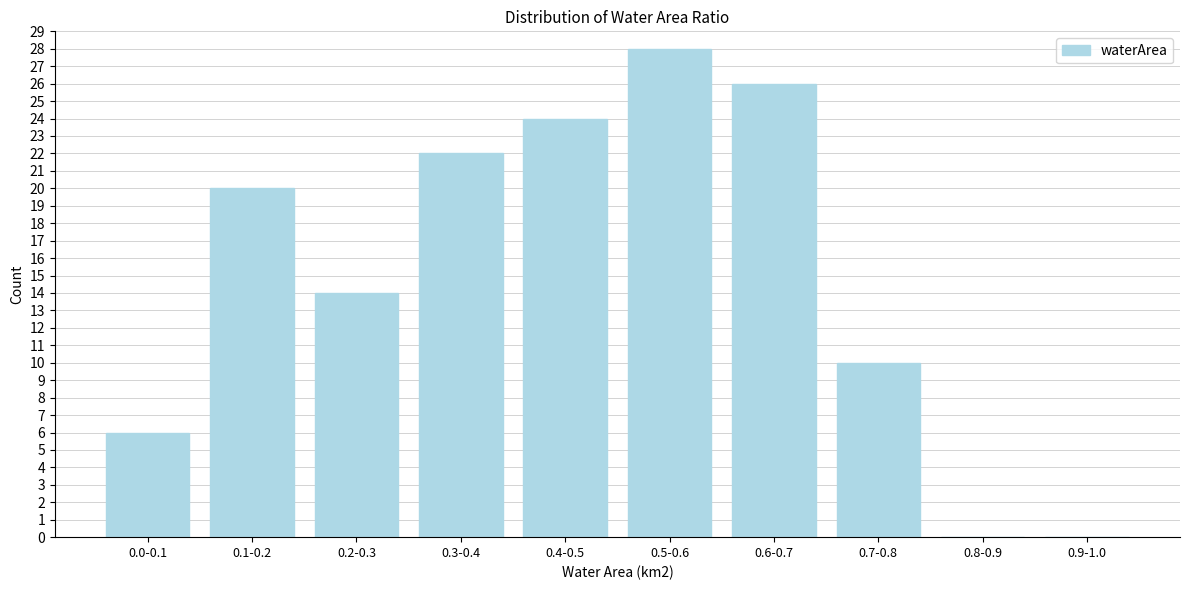

Reading left to right, transcribe all the data shown in this chart.

0.0-0.1=6	0.1-0.2=20	0.2-0.3=14	0.3-0.4=22	0.4-0.5=24	0.5-0.6=28	0.6-0.7=26	0.7-0.8=10	0.8-0.9=0	0.9-1.0=0